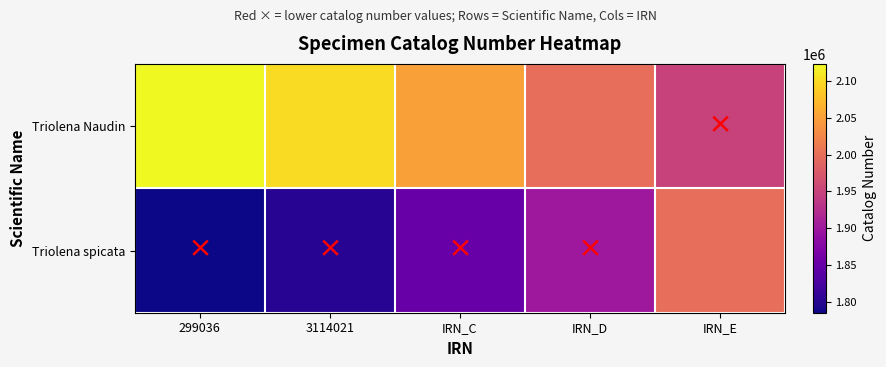

Reading left to right, what are all the values shown in this chart?

Triolena Naudin: 299036=2123333	3114021=2100000	IRN_C=2050000	IRN_D=2000000	IRN_E=1950000
Triolena spicata: 299036=1785073	3114021=1800000	IRN_C=1850000	IRN_D=1900000	IRN_E=2000000